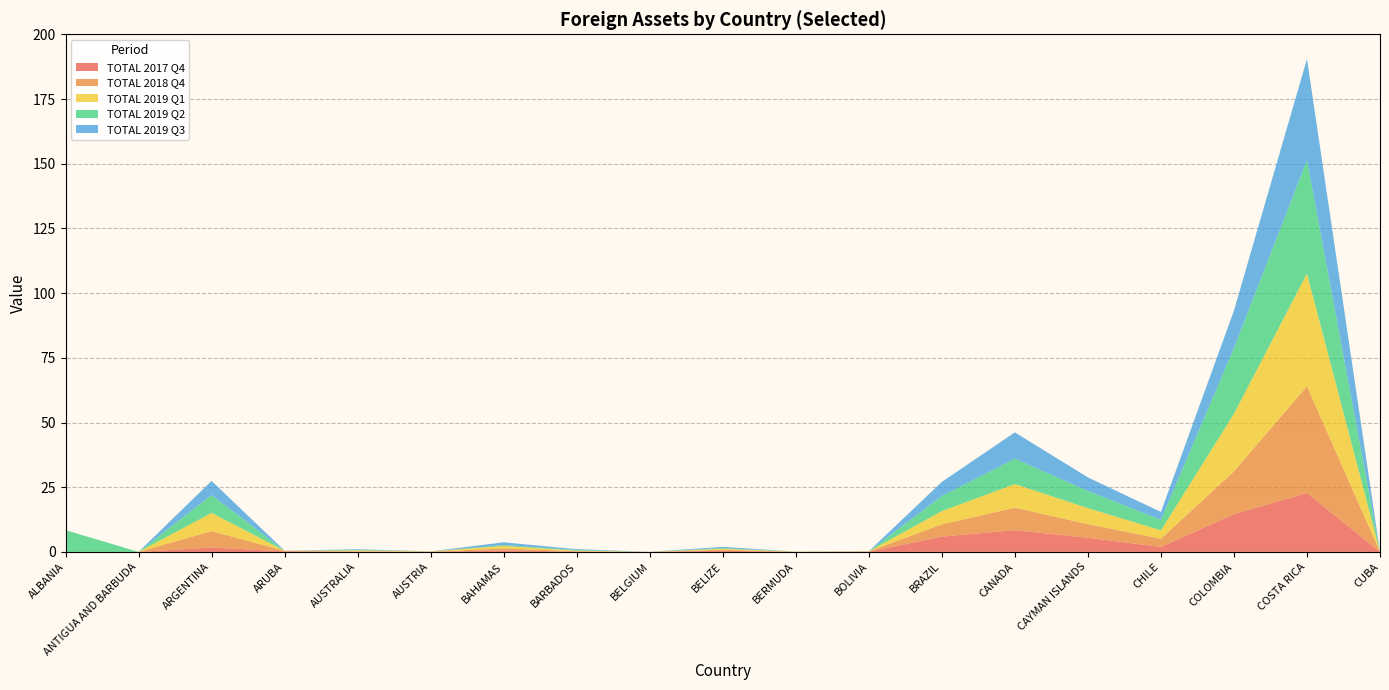

Reading left to right, what are all the values shown in this chart?

TOTAL 2017 Q4: 0.0	0.0	1.7	0.2	0.1	0.0	0.6	0.1	0.0	0.4	0.0	0.1	5.9	8.4	5.5	1.9	14.6	22.8	0.0
TOTAL 2018 Q4: 0.0	0.0	6.4	0.2	0.1	0.1	0.7	0.2	0.0	0.4	0.0	0.1	4.7	8.7	5.3	3.2	16.5	41.3	0.0
TOTAL 2019 Q1: 0.0	0.0	7.0	0.0	0.4	0.1	1.0	0.2	0.0	0.4	0.1	0.0	5.1	9.1	6.2	3.3	22.2	43.5	0.0
TOTAL 2019 Q2: 8.4	0.0	6.9	0.0	0.2	0.0	0.3	0.2	0.0	0.3	0.0	0.0	5.8	9.8	6.6	4.1	25.4	43.8	0.0
TOTAL 2019 Q3: 0.0	0.0	5.5	0.0	0.3	0.0	1.1	0.3	0.0	0.5	0.0	0.0	5.5	10.2	5.3	3.0	14.5	39.1	0.0